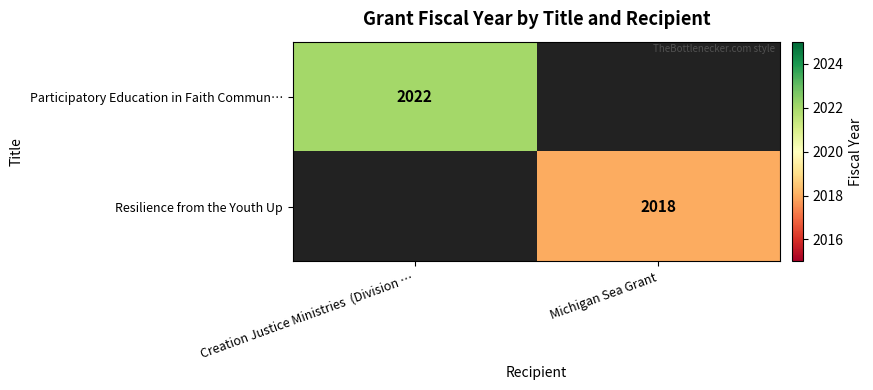

True or false: Participatory Education in Faith Commun… has a value of 2022 at Creation Justice Ministries  (Division ….

True